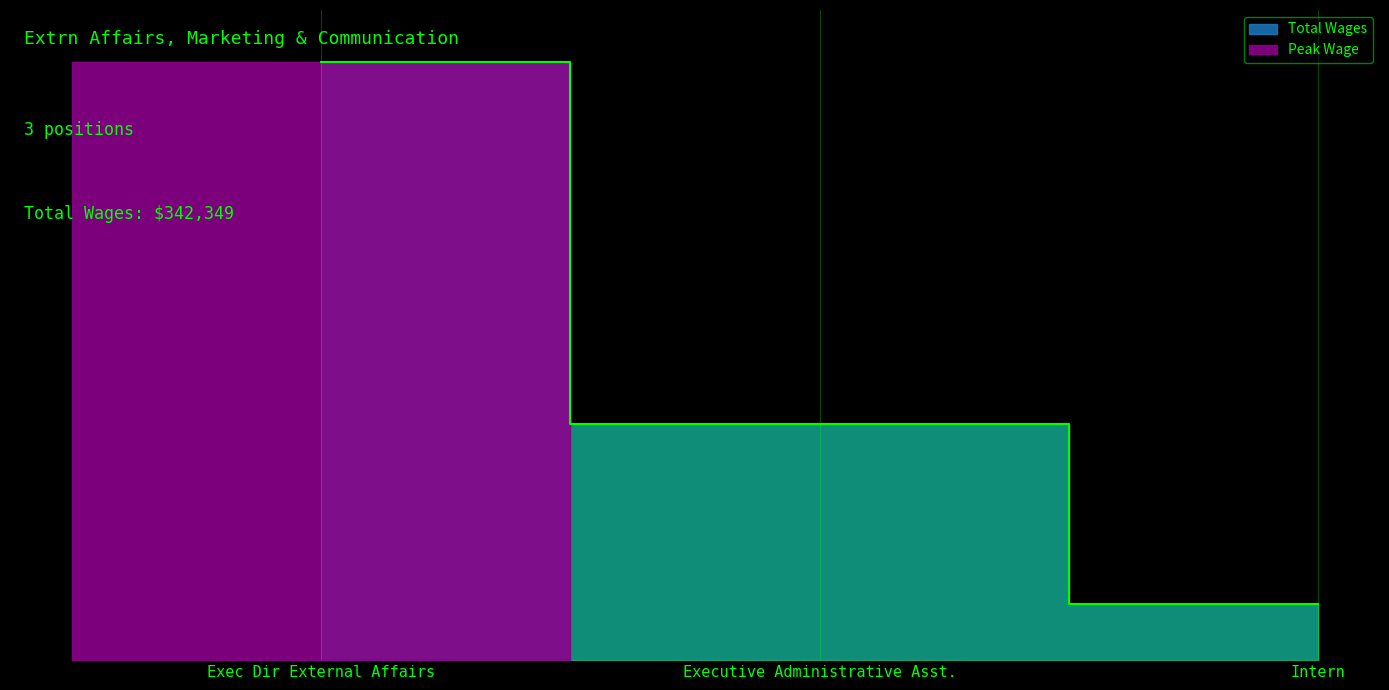

How many data points are less than 90737?

1